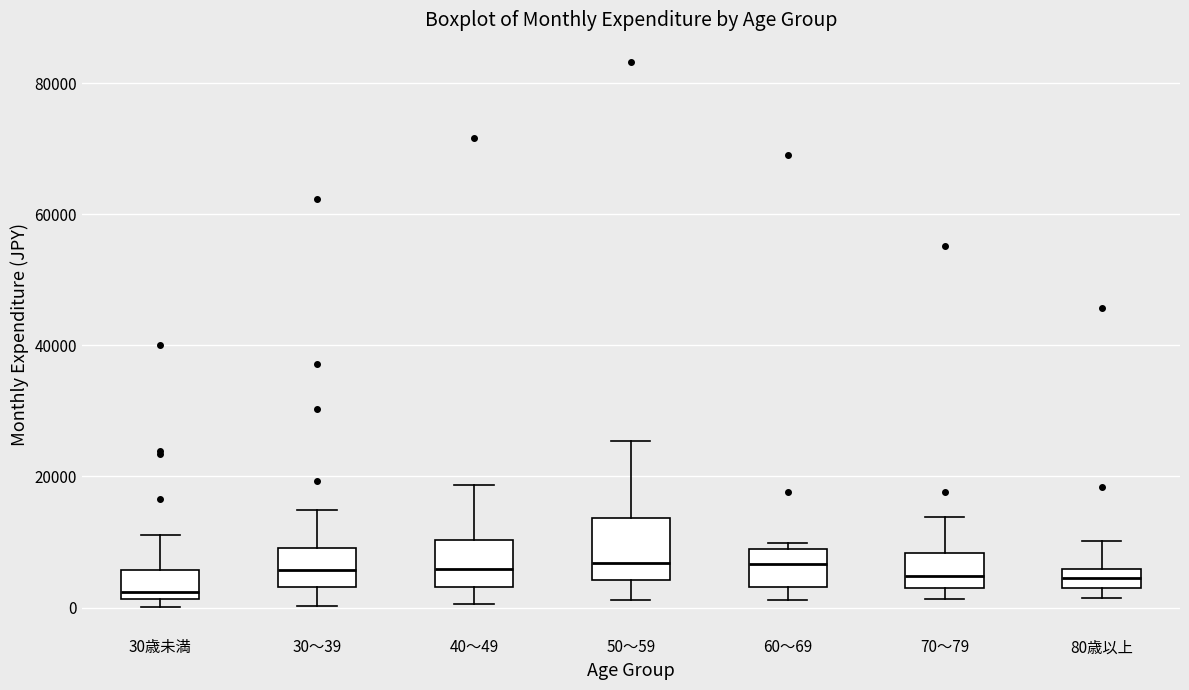

Where does the median line of the box for 30～39 sit on the y-axis? The values are not printed on the chart, so give them approximately, as read against the axis.

6000